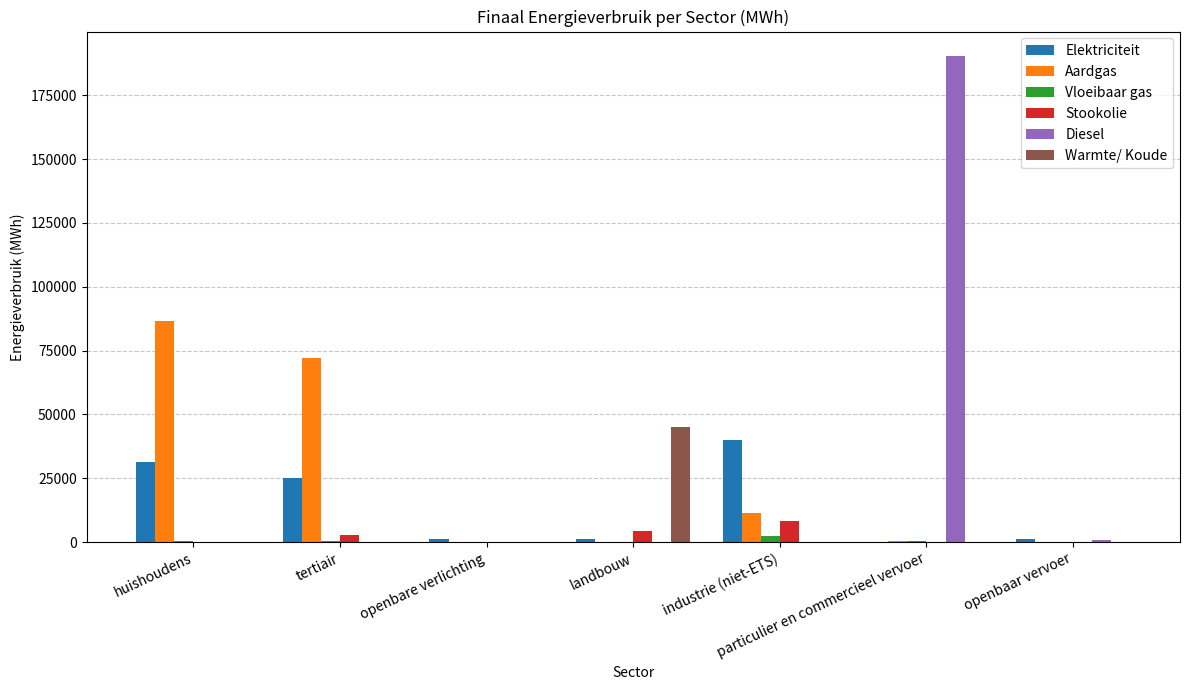

Is it true that Elektriciteit equals 1279.2 at landbouw?

True